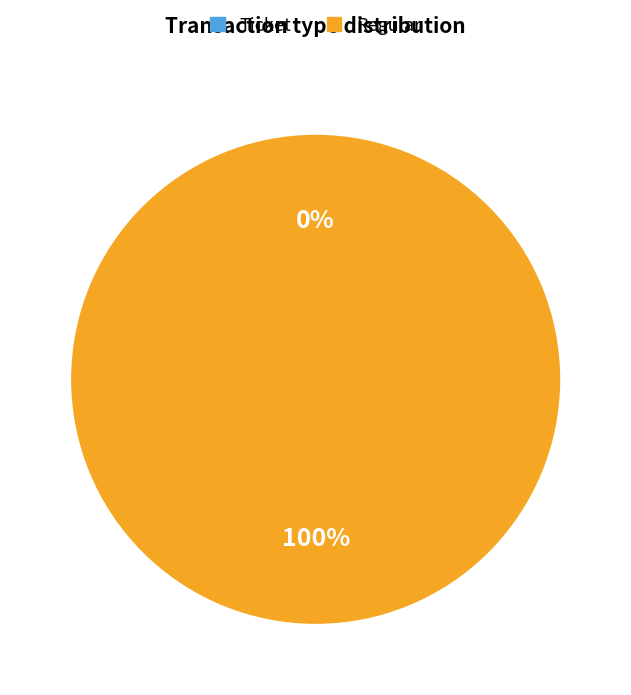

True or false: Regular accounts for 93% of the total.

False